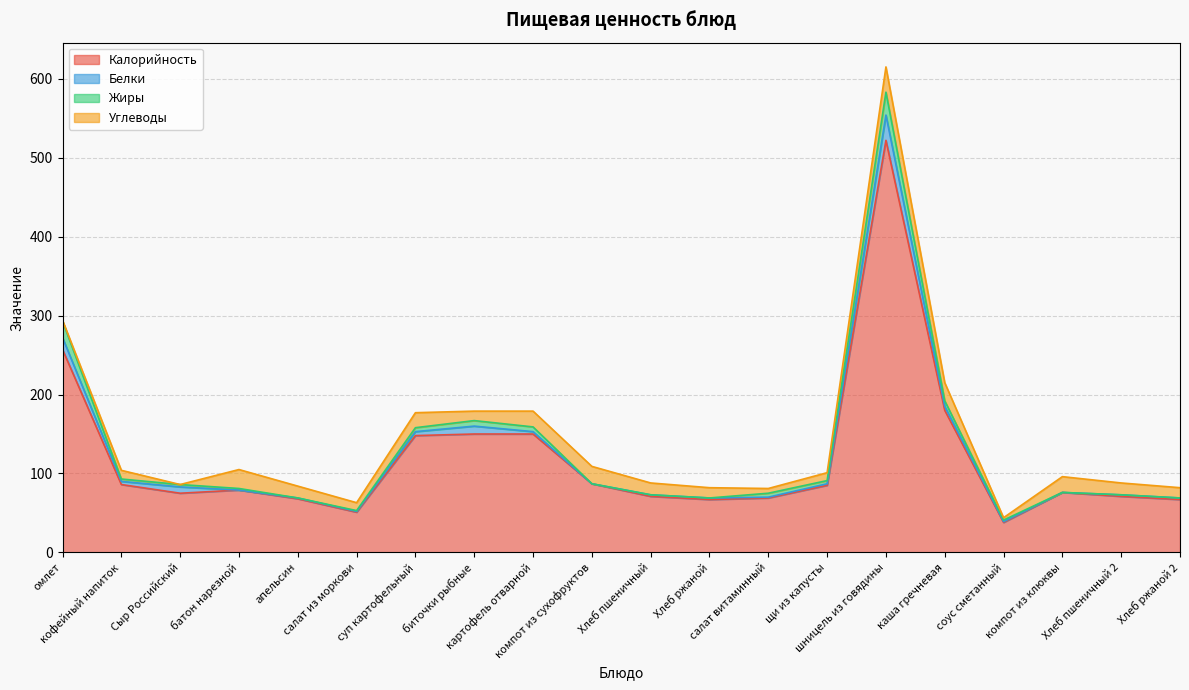

Reading left to right, extract all data points from this chart.

Калорийность: омлет=257	кофейный напиток=86	Сыр Российский=75	батон нарезной=79	апельсин=68	салат из моркови=51	суп картофельный=148	биточки рыбные=150	картофель отварной=150	компот из сухофруктов=87	Хлеб пшеничный=71	Хлеб ржаной=67	салат витаминный=69	щи из капусты=85	шницель из говядины=522	каша гречневая=180	соус сметанный=38	компот из клюквы=76	Хлеб пшеничный 2=71	Хлеб ржаной 2=67
Белки: омлет=15	кофейный напиток=4	Сыр Российский=8	батон нарезной=0	апельсин=1	салат из моркови=1	суп картофельный=5	биточки рыбные=10	картофель отварной=3	компот из сухофруктов=0	Хлеб пшеничный=2	Хлеб ржаной=2	салат витаминный=1	щи из капусты=2	шницель из говядины=32	каша гречневая=5	соус сметанный=1	компот из клюквы=0	Хлеб пшеничный 2=2	Хлеб ржаной 2=2
Жиры: омлет=21	кофейный напиток=3	Сыр Российский=3	батон нарезной=2	апельсин=0	салат из моркови=1	суп картофельный=5	биточки рыбные=7	картофель отварной=6	компот из сухофруктов=0	Хлеб пшеничный=0	Хлеб ржаной=0	салат витаминный=5	щи из капусты=4	шницель из говядины=29	каша гречневая=7	соус сметанный=2	компот из клюквы=0	Хлеб пшеничный 2=0	Хлеб ржаной 2=0
Углеводы: омлет=1	кофейный напиток=11	Сыр Российский=0	батон нарезной=24	апельсин=15	салат из моркови=10	суп картофельный=19	биточки рыбные=12	картофель отварной=20	компот из сухофруктов=22	Хлеб пшеничный=15	Хлеб ржаной=13	салат витаминный=6	щи из капусты=10	шницель из говядины=32	каша гречневая=23	соус сметанный=3	компот из клюквы=20	Хлеб пшеничный 2=15	Хлеб ржаной 2=13